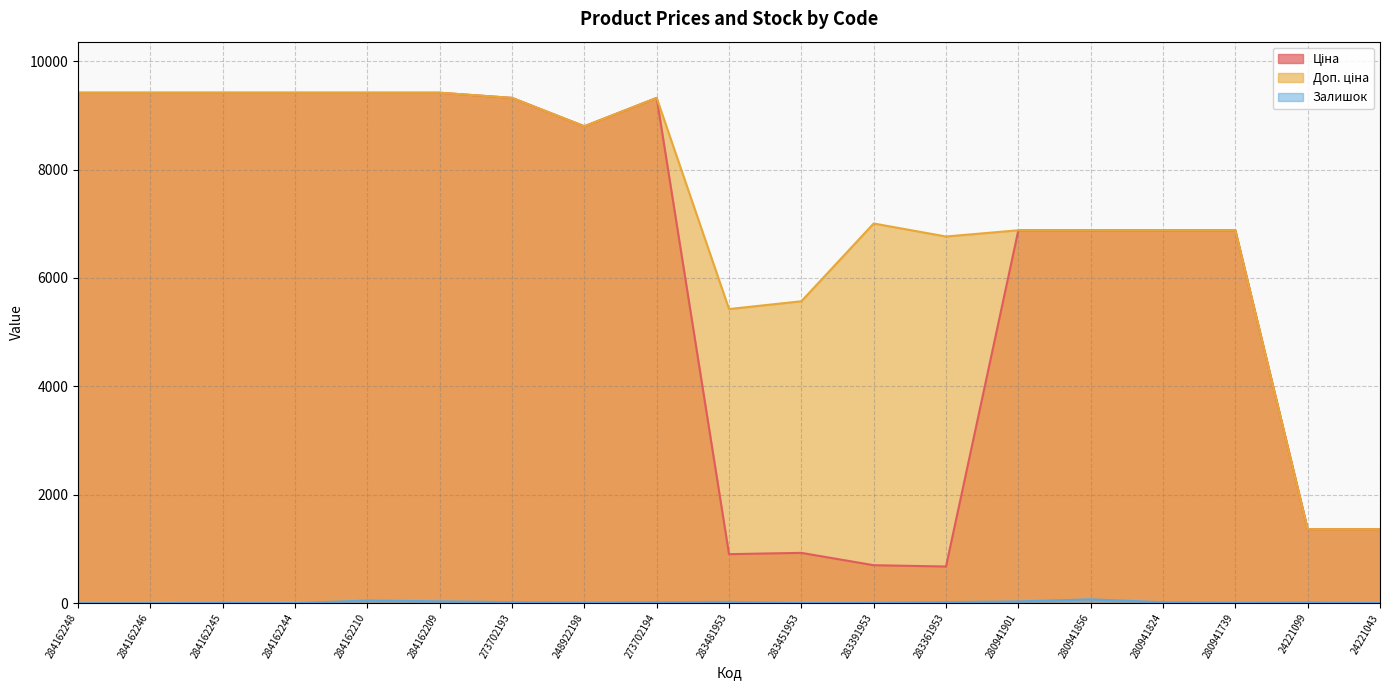

Which series has the largest total across all categories?

Доп. ціна